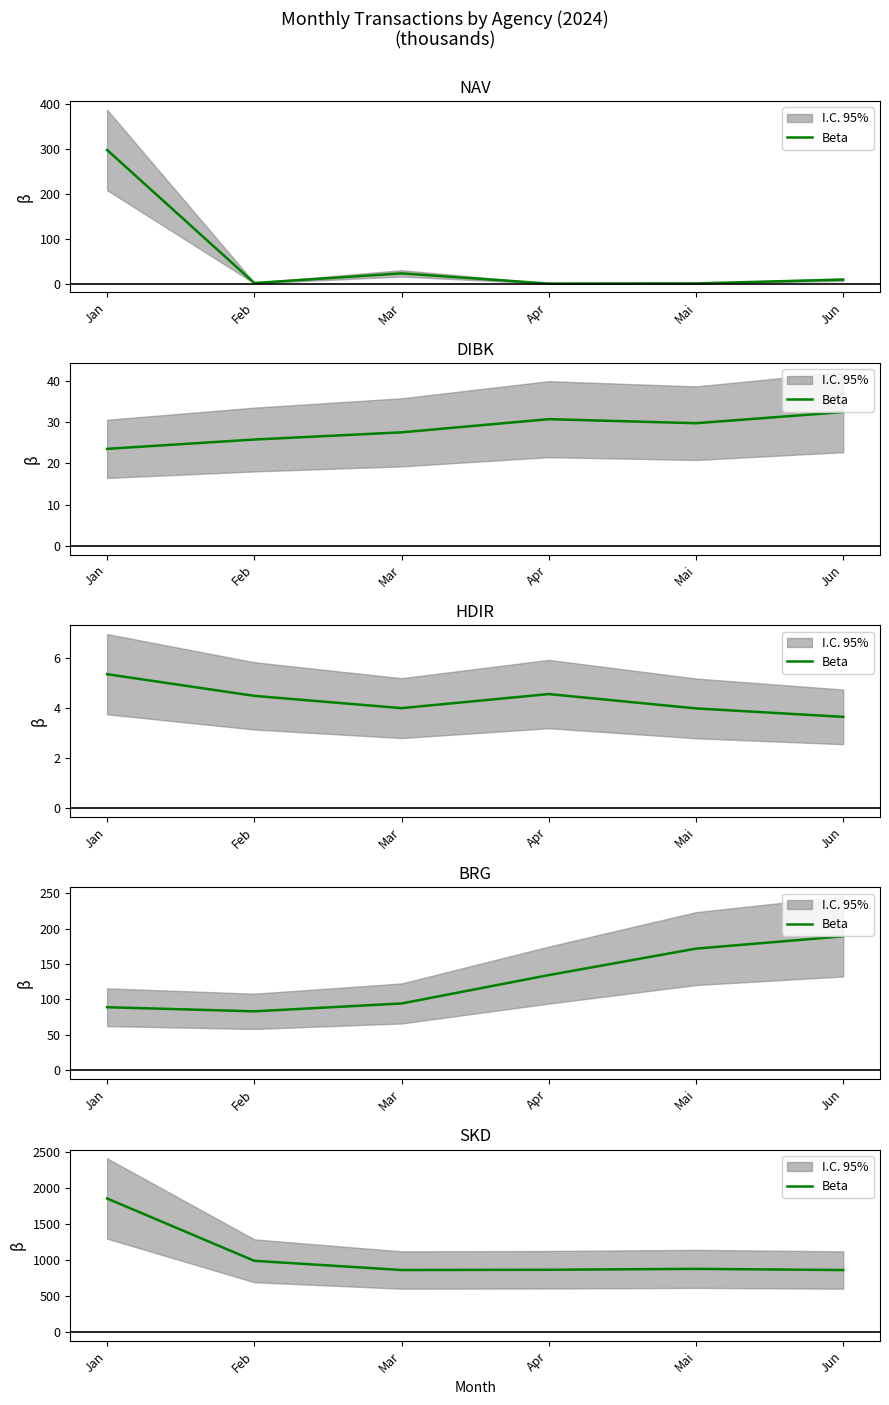

The chart shows a value of 864.0 at Mar. True or false?

True